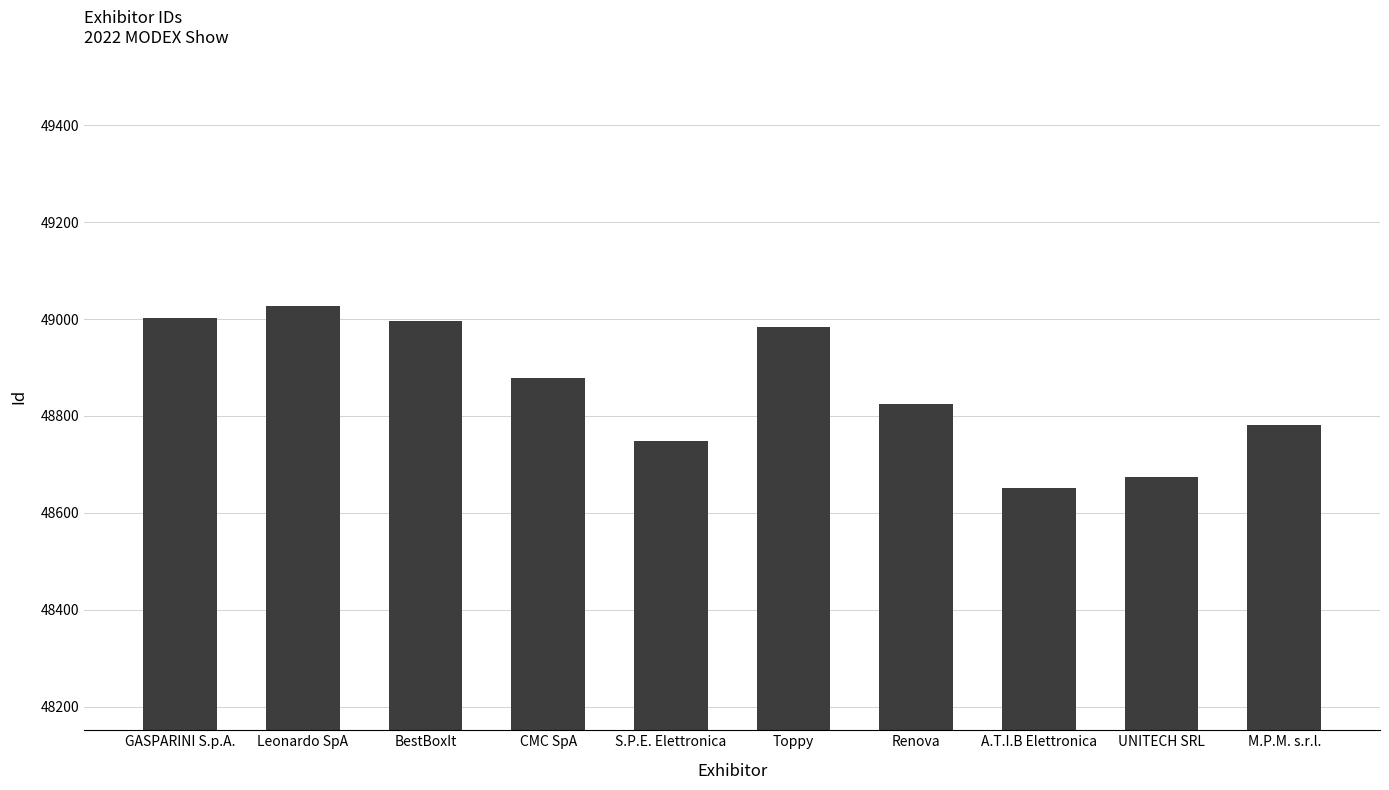

What is the ratio of the value at A.T.I.B Elettronica to the value at UNITECH SRL?

1.0